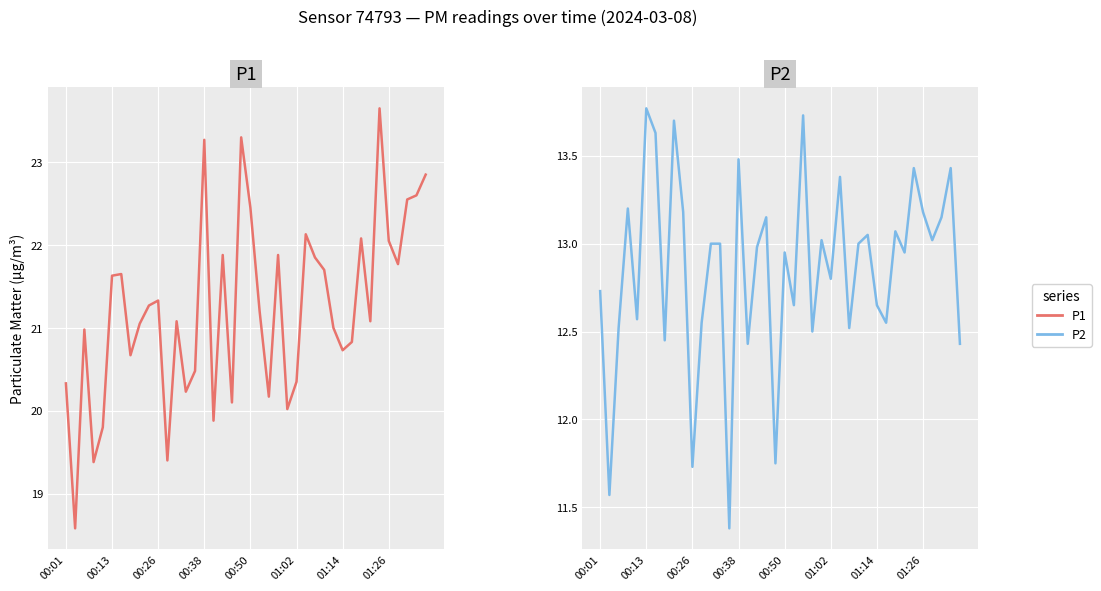

Is it true that P1 equals 23.3 at 19?

True